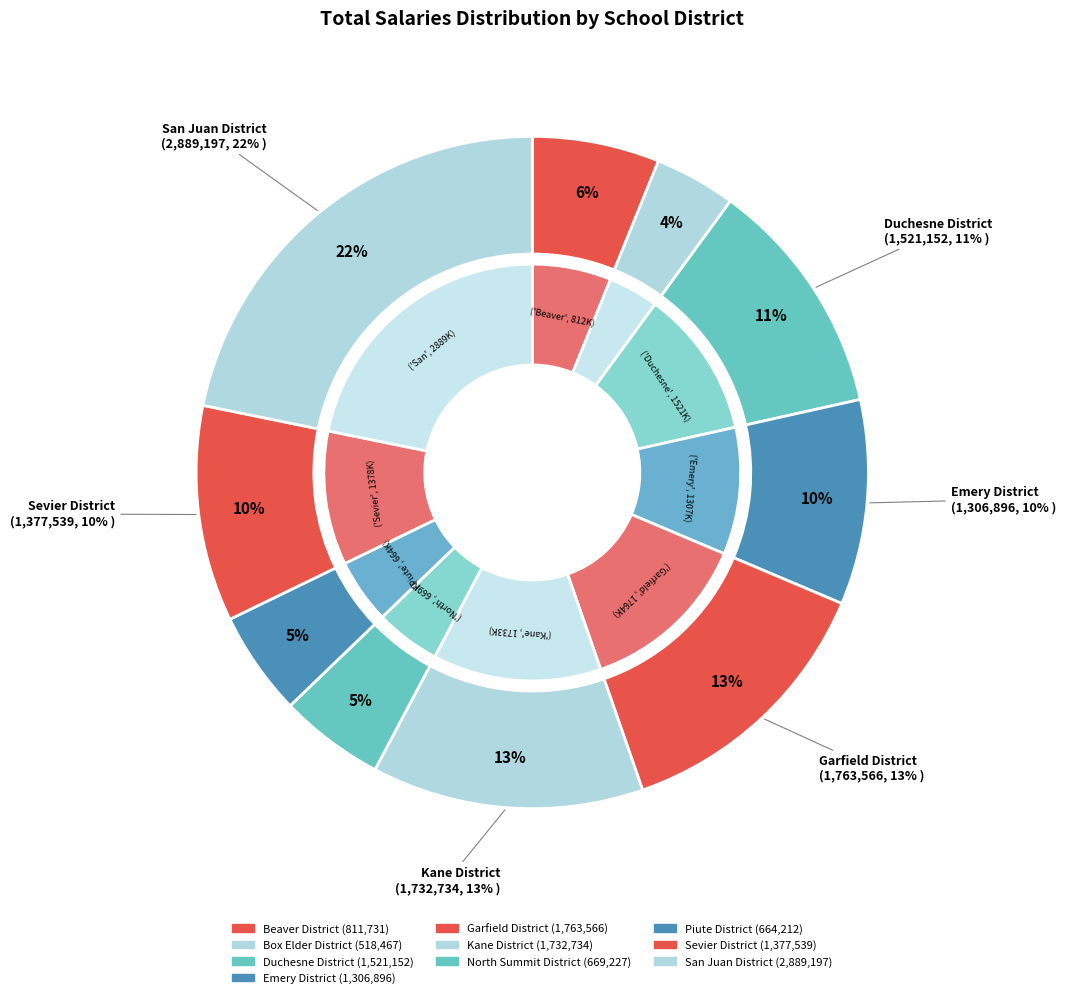

What is the total percentage of Kane District and Garfield District?

26.4%